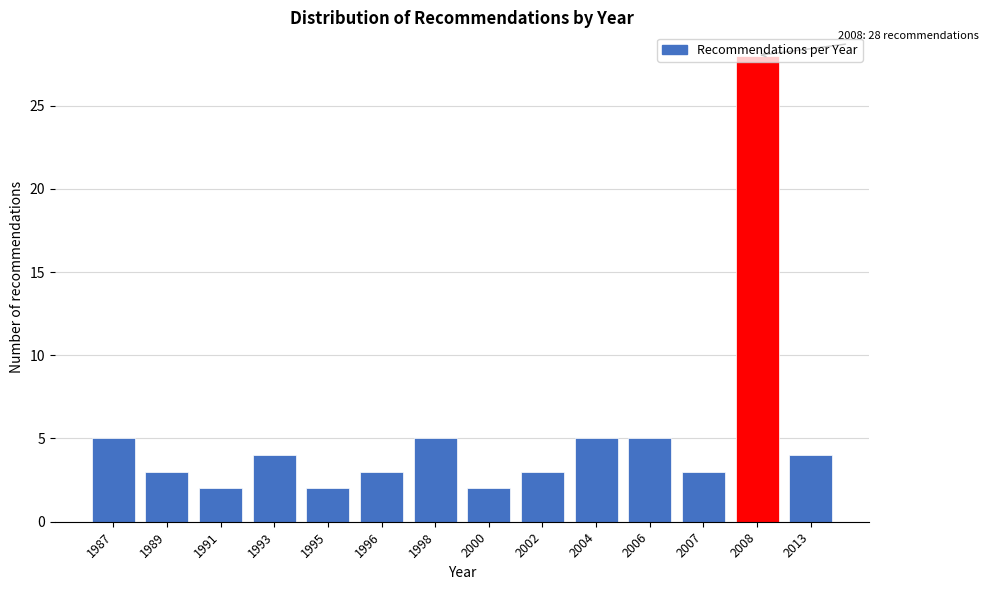

What is the change in value from 1987 to 2000?

-3